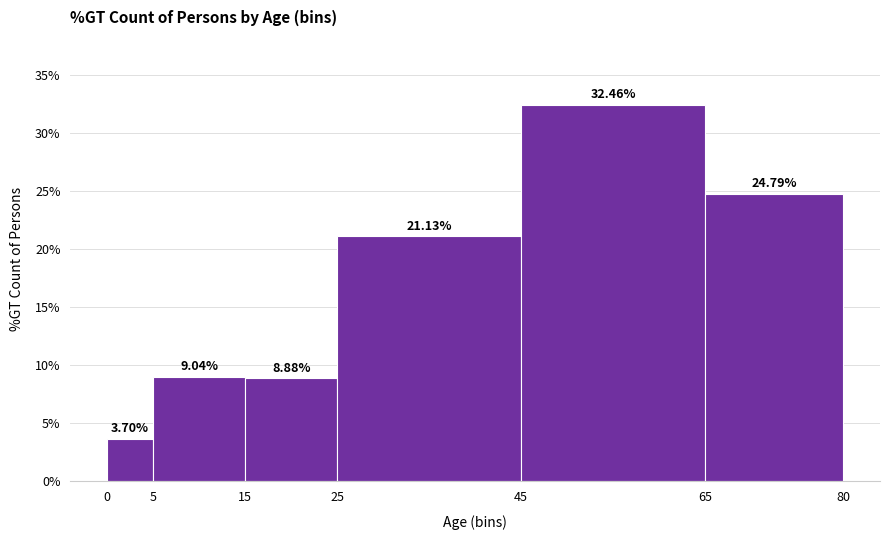

Reading left to right, transcribe this chart: for each bar, give the range it covers on the x-axis and its height.

0 to 5: 3.70
5 to 15: 9.04
15 to 25: 8.88
25 to 45: 21.13
45 to 65: 32.46
65 to 80: 24.79